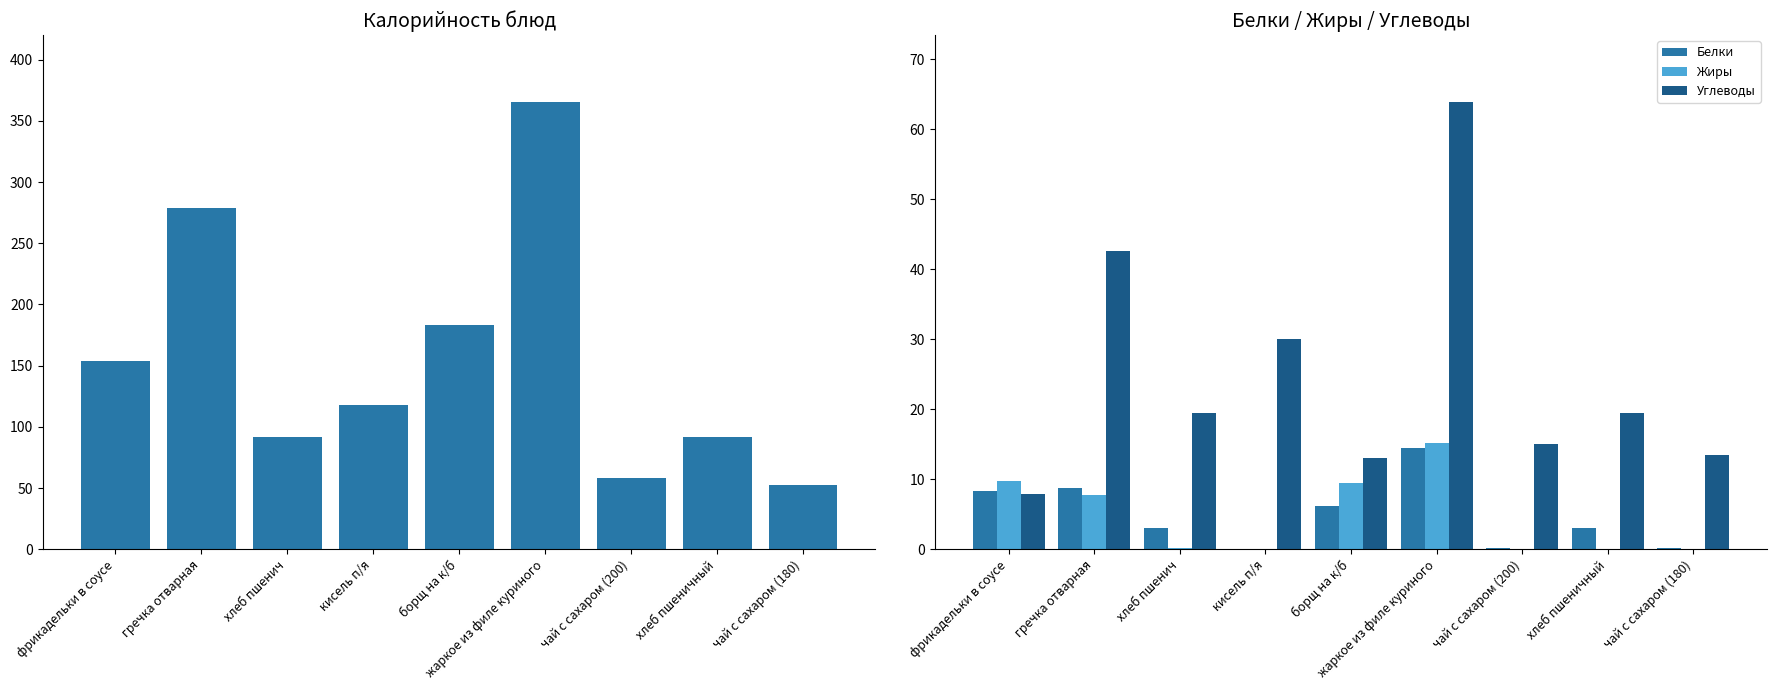

Is it true that Белки equals 0.0 at кисель п/я?

True